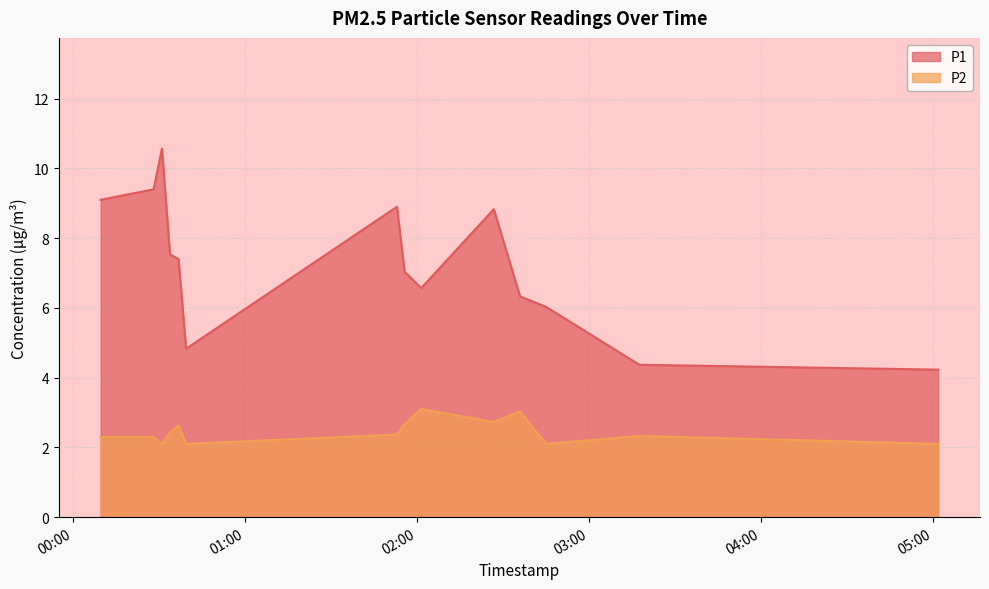

In P1, how many points are lower than both neighbors (excluding endpoints)?

2